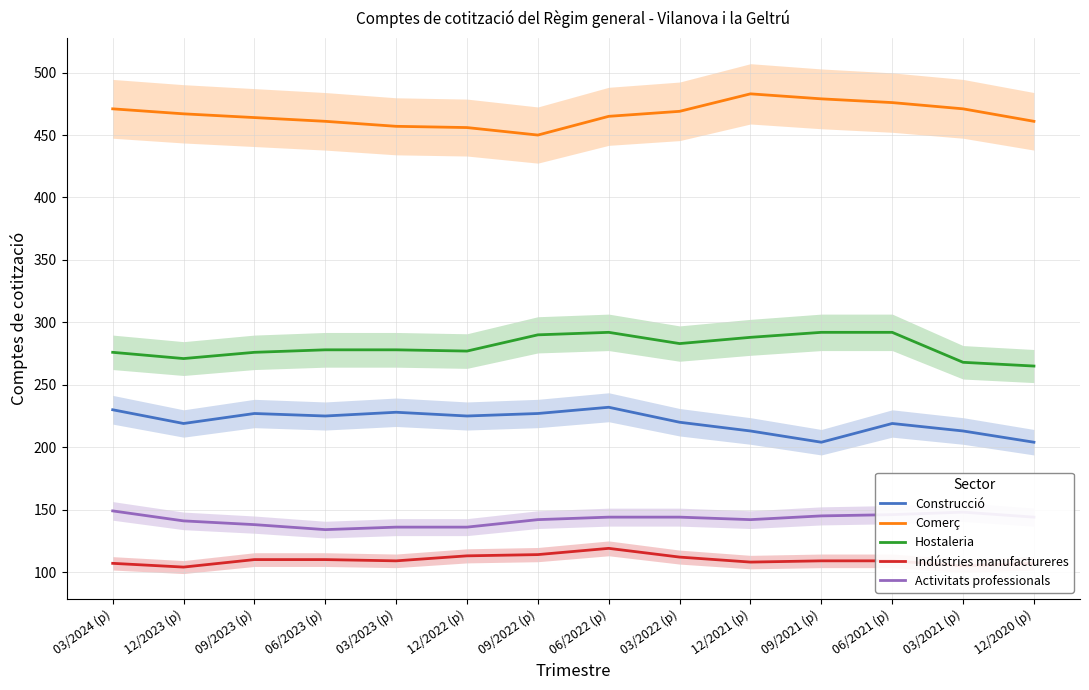

What is the difference between the Comerç values at 12/2022 (p) and 03/2024 (p)?

15